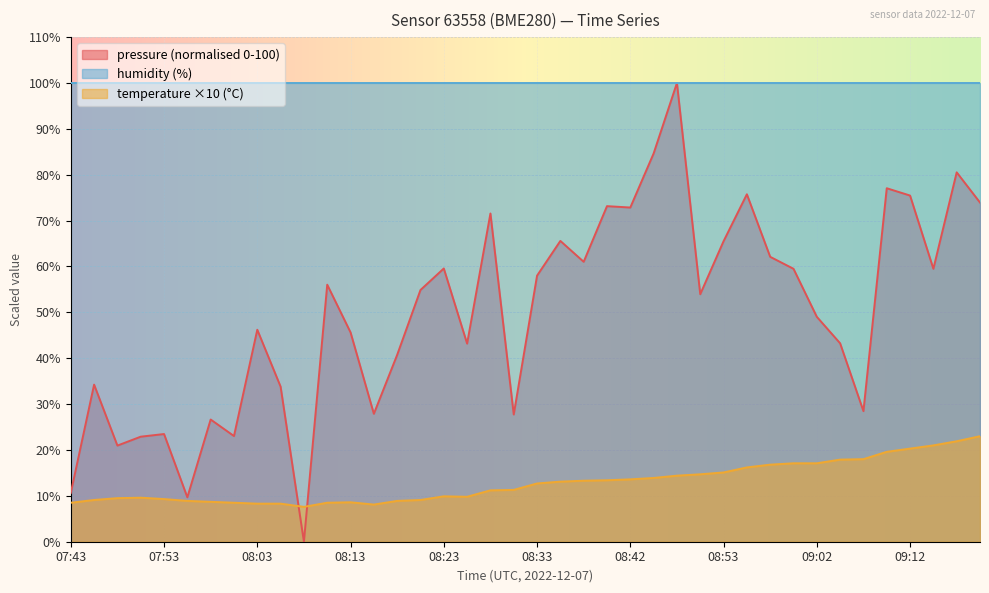

List the labels in order of pressure value, largest first.

08:48, 08:45, 09:17, 09:10, 08:55, 09:12, 09:20, 08:40, 08:42, 08:28, 08:35, 08:53, 08:58, 08:37, 08:23, 09:00, 09:15, 08:33, 08:10, 08:20, 08:50, 09:02, 08:03, 08:13, 09:05, 08:25, 08:18, 07:46, 08:05, 09:07, 08:15, 08:30, 07:58, 07:53, 08:01, 07:51, 07:48, 07:43, 07:56, 08:08